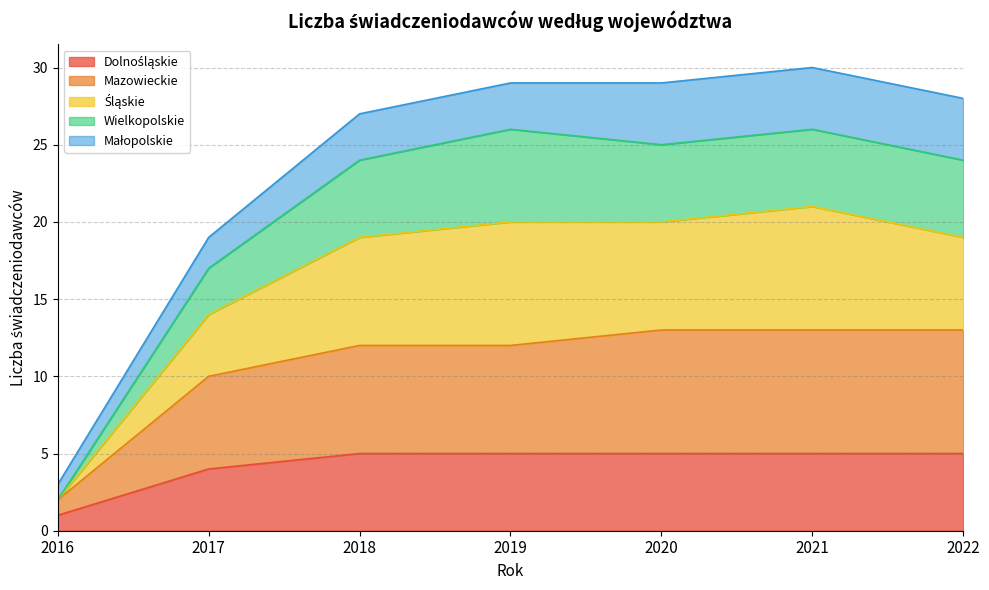

What is the total value across all series at 2019?

29